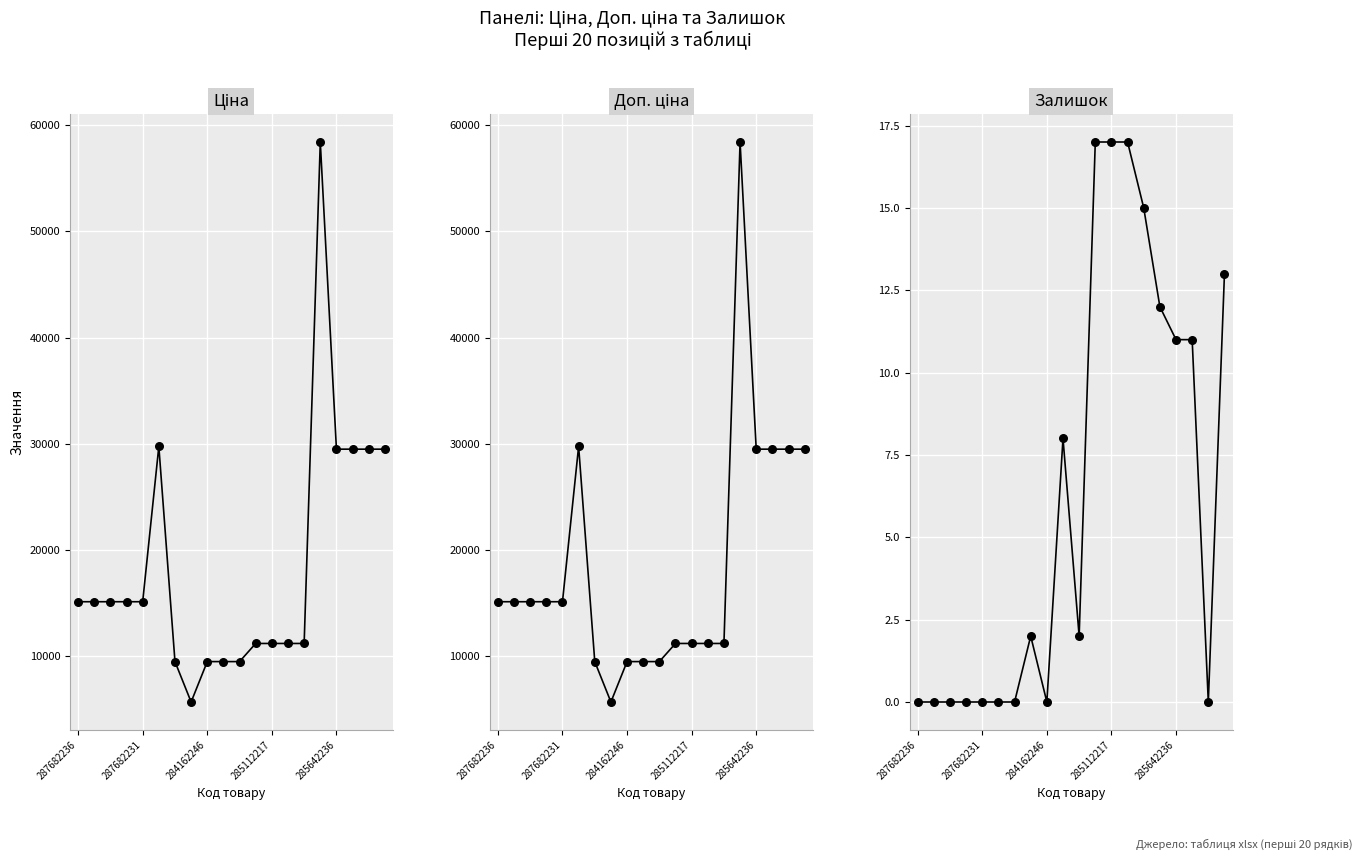

Which series has the widest spread of Y values?

Ціна